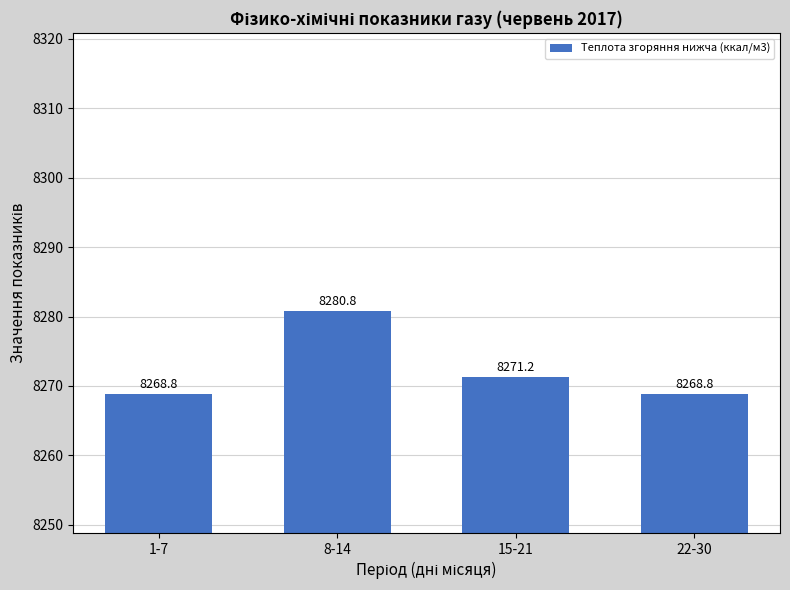

What is the greatest value displayed?

8280.8